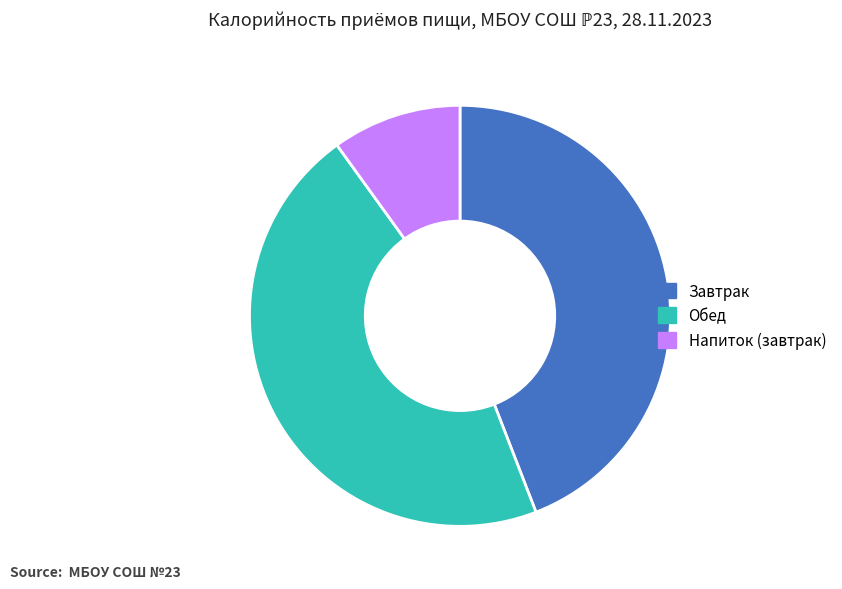

Rank the categories by value from highest to lowest.

Обед, Завтрак, Напиток (завтрак)